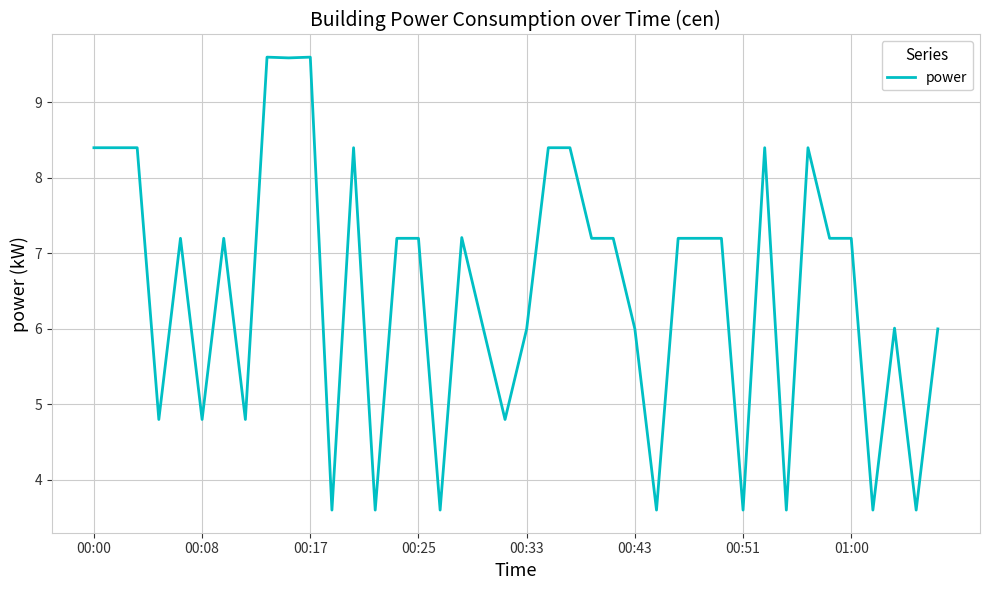

What is the difference between the maximum and minimum values?

6.0